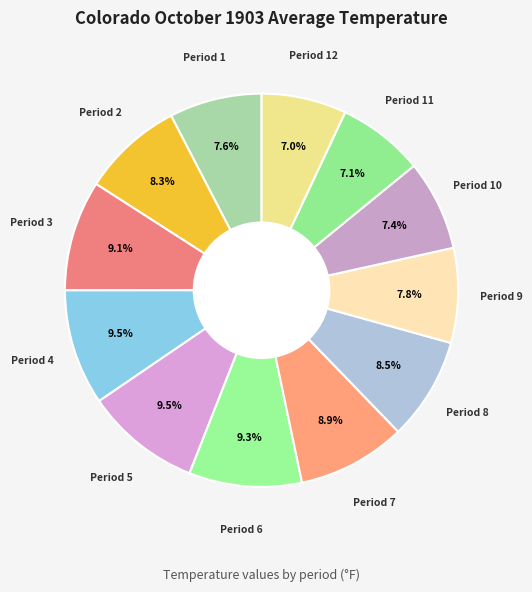

What is the smallest slice in the pie chart?

Period 12